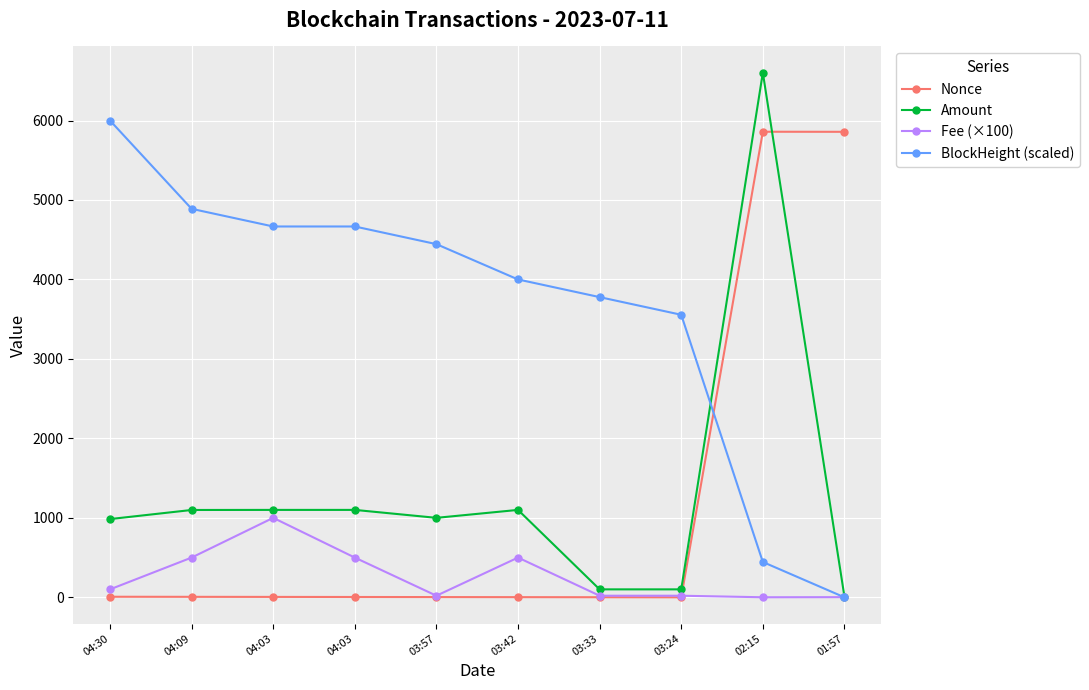

The value of Fee (×100) at 03:57 is 20.0. True or false?

True